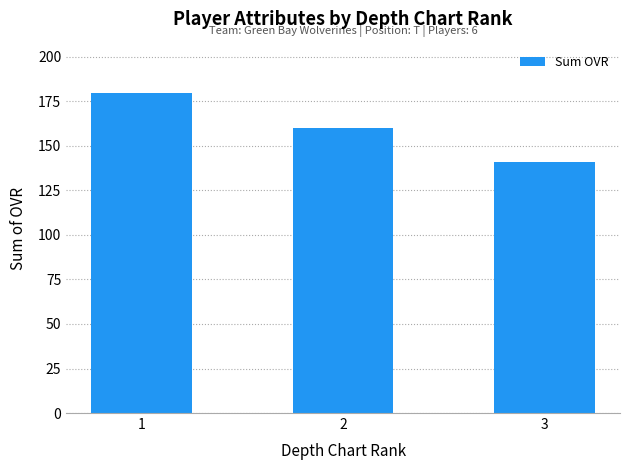

Approximately how many times larger is the value at 3 compared to 2?

0.9